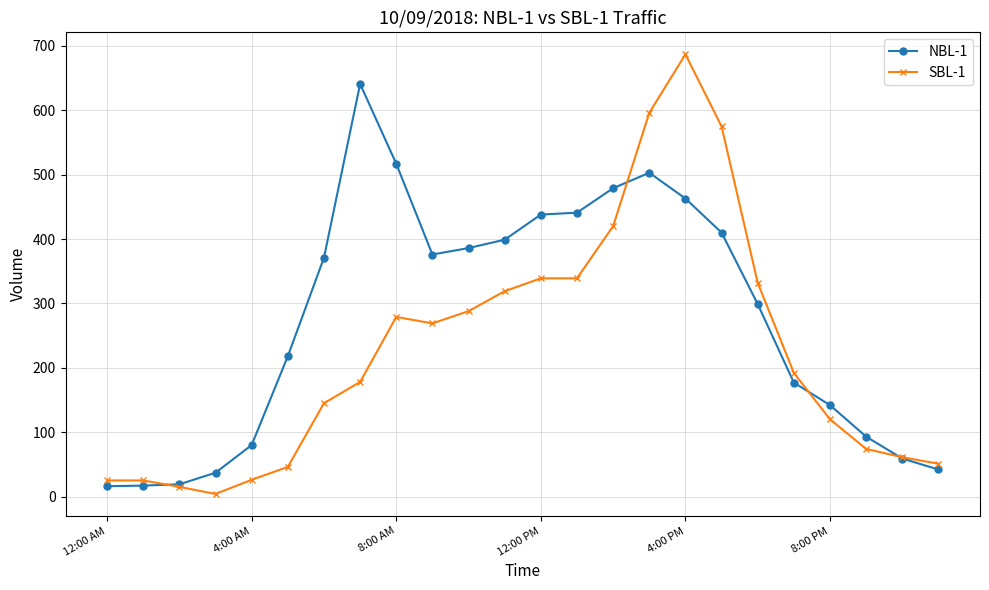

Which series has the widest spread of values?

SBL-1